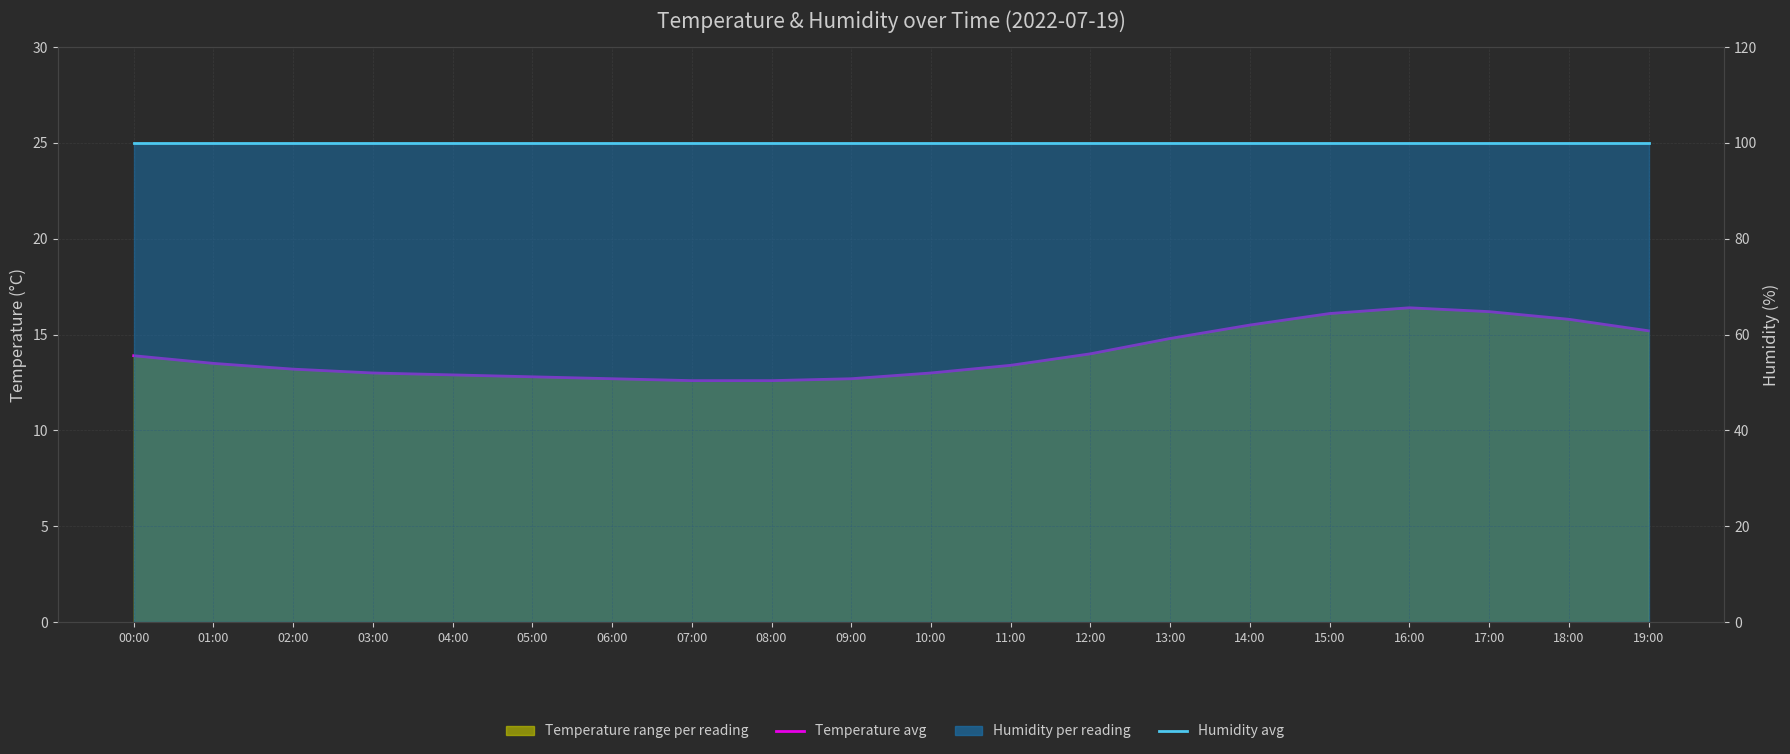

At which category does Temperature avg reach its first local peak?

16:00